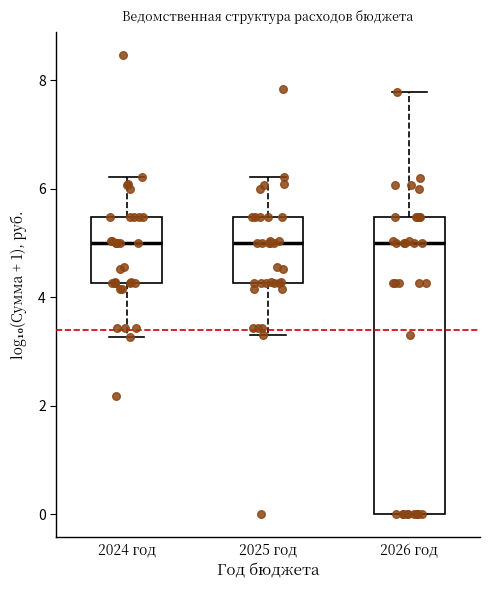

Where is the lower edge of the box for 2024 год on the y-axis? The values are not printed on the chart, so give them approximately, as read against the axis.

4.2